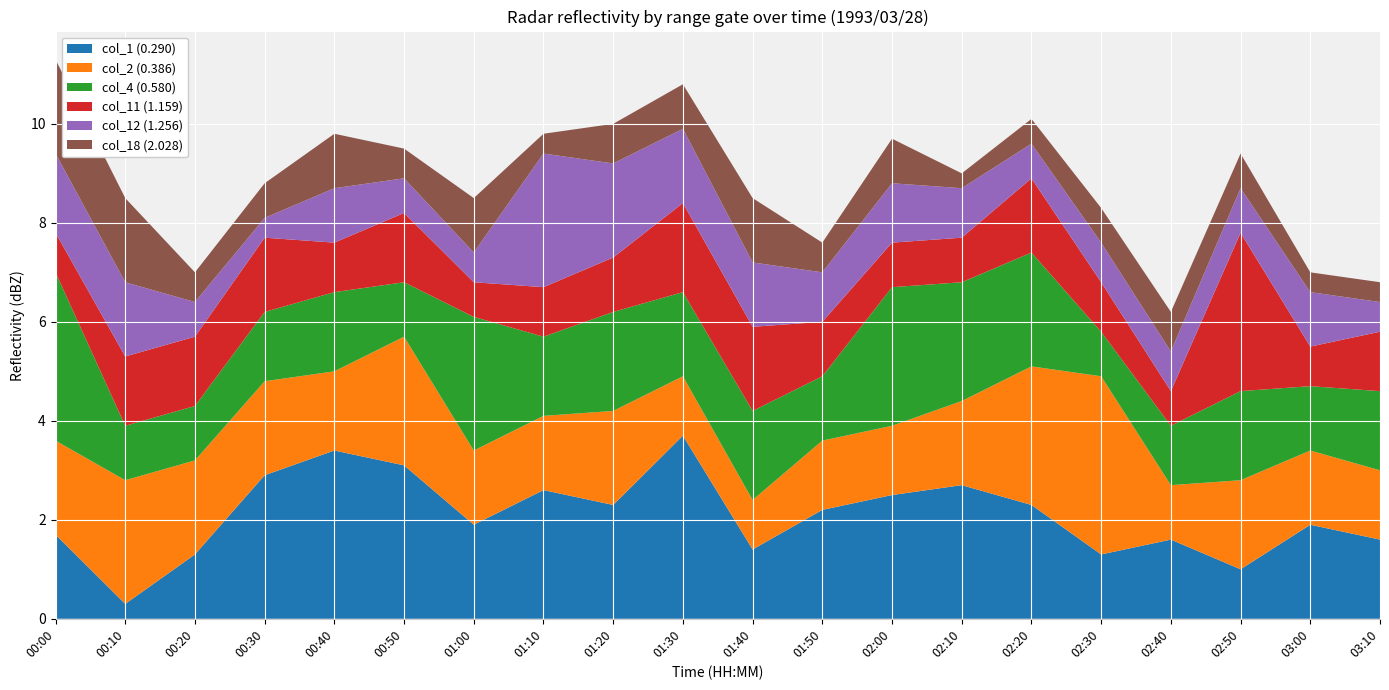

Reading left to right, transcribe all the data shown in this chart.

col_1 (0.290): 00:00=1.7	00:10=0.3	00:20=1.3	00:30=2.9	00:40=3.4	00:50=3.1	01:00=1.9	01:10=2.6	01:20=2.3	01:30=3.7	01:40=1.4	01:50=2.2	02:00=2.5	02:10=2.7	02:20=2.3	02:30=1.3	02:40=1.6	02:50=1.0	03:00=1.9	03:10=1.6
col_2 (0.386): 00:00=1.9	00:10=2.5	00:20=1.9	00:30=1.9	00:40=1.6	00:50=2.6	01:00=1.5	01:10=1.5	01:20=1.9	01:30=1.2	01:40=1.0	01:50=1.4	02:00=1.4	02:10=1.7	02:20=2.8	02:30=3.6	02:40=1.1	02:50=1.8	03:00=1.5	03:10=1.4
col_4 (0.580): 00:00=3.4	00:10=1.1	00:20=1.1	00:30=1.4	00:40=1.6	00:50=1.1	01:00=2.7	01:10=1.6	01:20=2.0	01:30=1.7	01:40=1.8	01:50=1.3	02:00=2.8	02:10=2.4	02:20=2.3	02:30=0.9	02:40=1.2	02:50=1.8	03:00=1.3	03:10=1.6
col_11 (1.159): 00:00=0.8	00:10=1.4	00:20=1.4	00:30=1.5	00:40=1.0	00:50=1.4	01:00=0.7	01:10=1.0	01:20=1.1	01:30=1.8	01:40=1.7	01:50=1.1	02:00=0.9	02:10=0.9	02:20=1.5	02:30=1.0	02:40=0.7	02:50=3.2	03:00=0.8	03:10=1.2
col_12 (1.256): 00:00=1.6	00:10=1.5	00:20=0.7	00:30=0.4	00:40=1.1	00:50=0.7	01:00=0.6	01:10=2.7	01:20=1.9	01:30=1.5	01:40=1.3	01:50=1.0	02:00=1.2	02:10=1.0	02:20=0.7	02:30=0.8	02:40=0.8	02:50=0.9	03:00=1.1	03:10=0.6
col_18 (2.028): 00:00=1.9	00:10=1.7	00:20=0.6	00:30=0.7	00:40=1.1	00:50=0.6	01:00=1.1	01:10=0.4	01:20=0.8	01:30=0.9	01:40=1.3	01:50=0.6	02:00=0.9	02:10=0.3	02:20=0.5	02:30=0.7	02:40=0.8	02:50=0.7	03:00=0.4	03:10=0.4